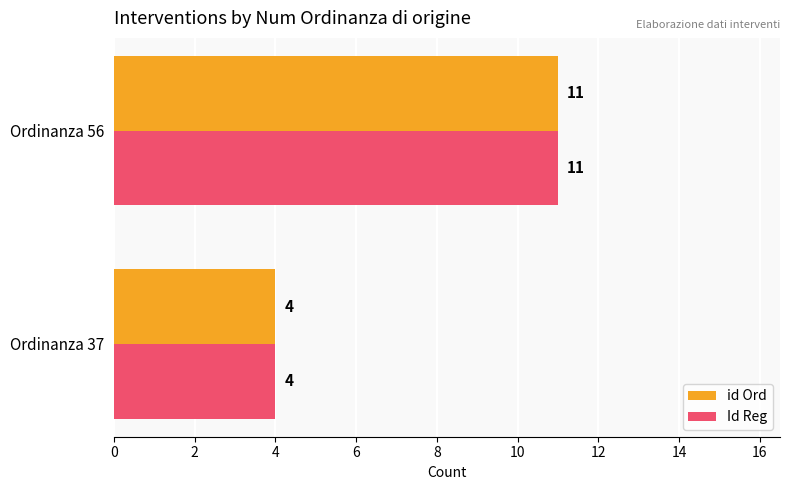

The id Ord series shows 4 at Ordinanza 56. True or false?

False